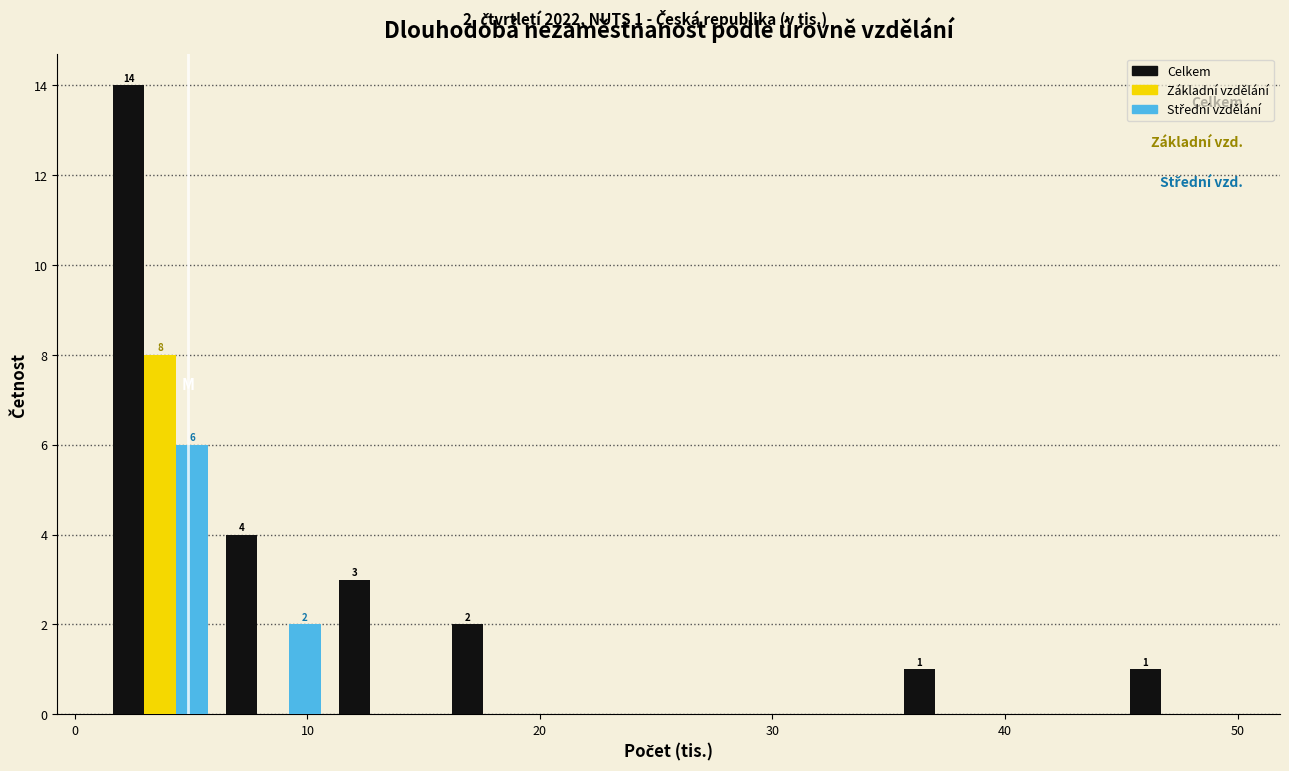

In the Základní vzdělání series, which range on the x-axis has the tallest bar?

1 to 6